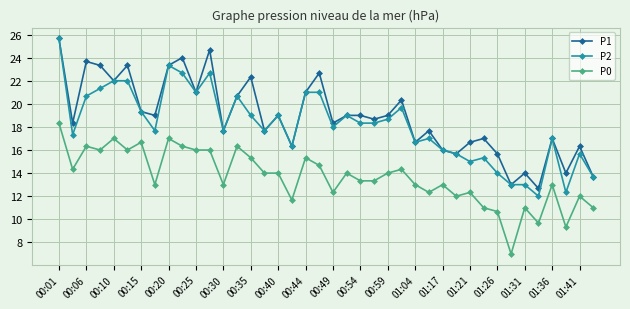

Which series has the largest range (max minus min)?

P2